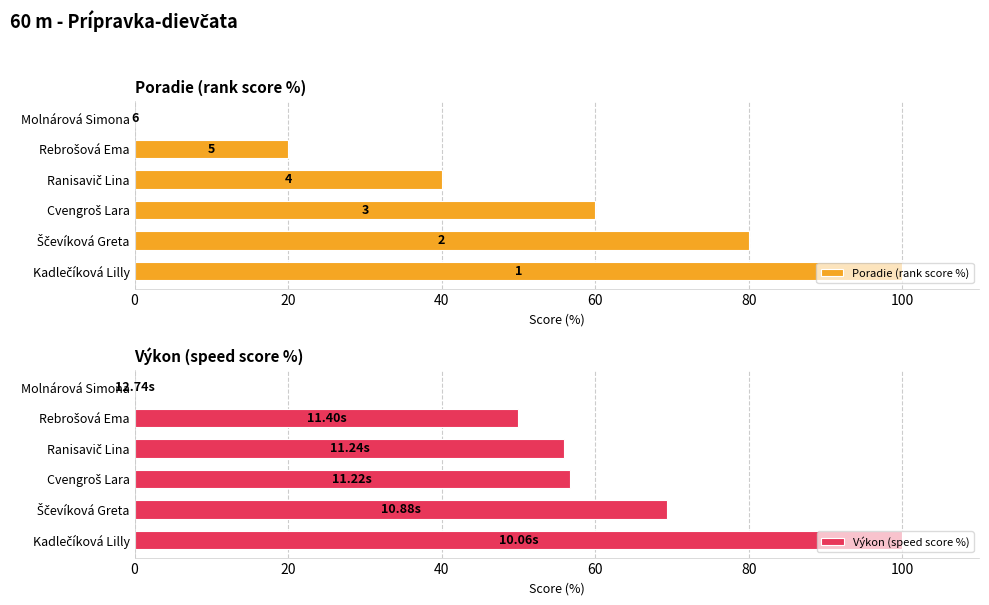

Which series has the largest range (max minus min)?

Poradie (rank score %)